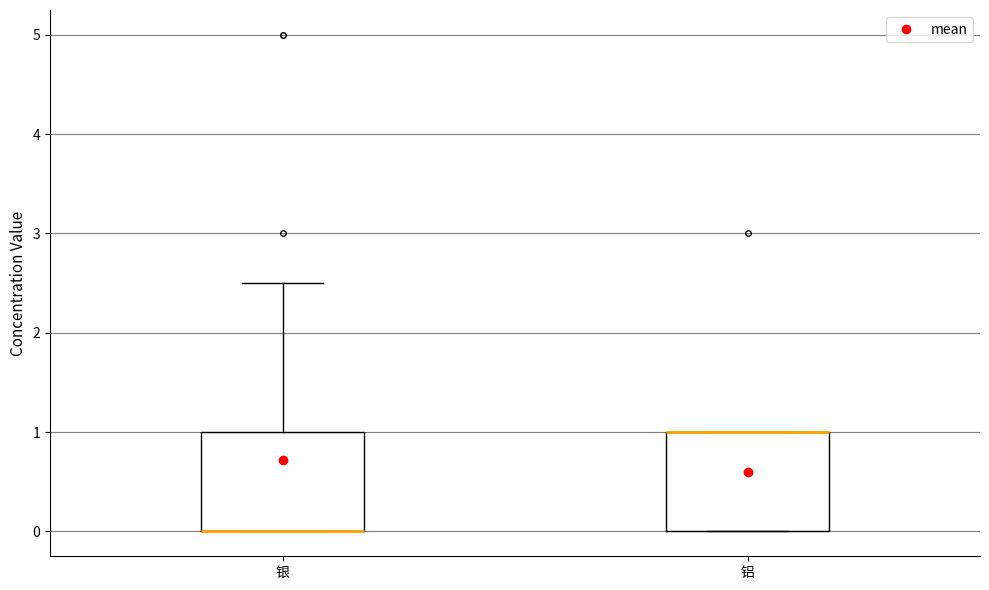

Where is the lower edge of the box for 铝 on the y-axis? The values are not printed on the chart, so give them approximately, as read against the axis.

0.0